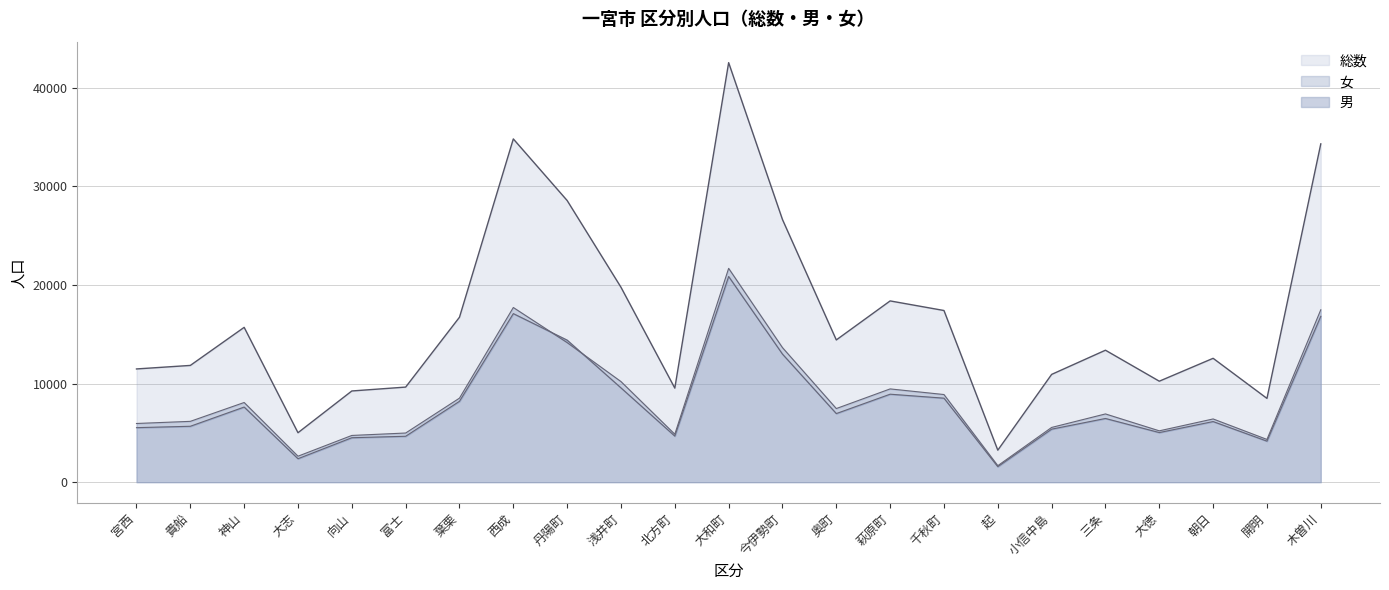

The value of 総数 at 朝日 is 6084. True or false?

False